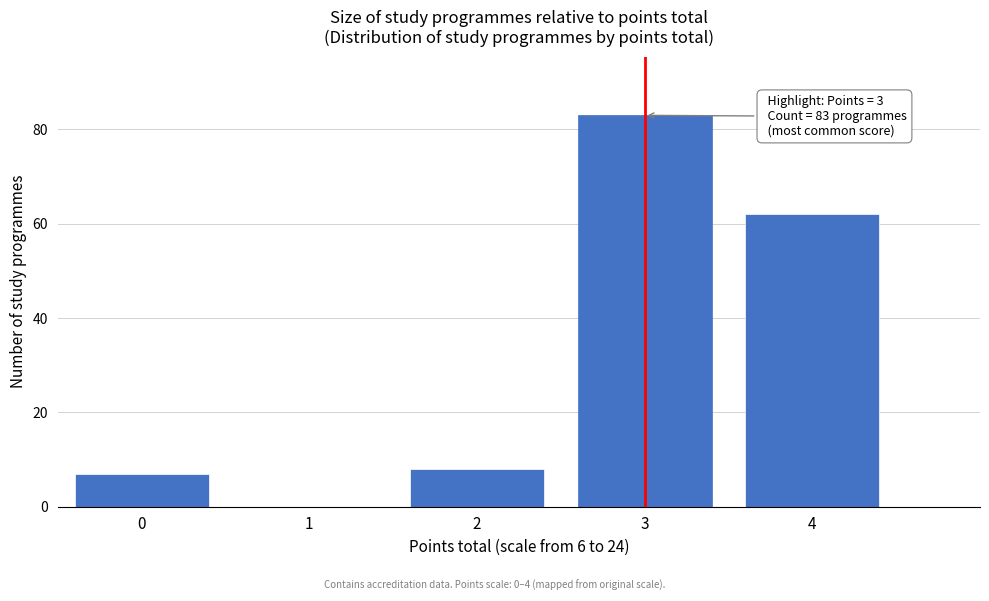

Reading left to right, list all the values displayed in this chart.

0=7	1=0	2=8	3=83	4=62